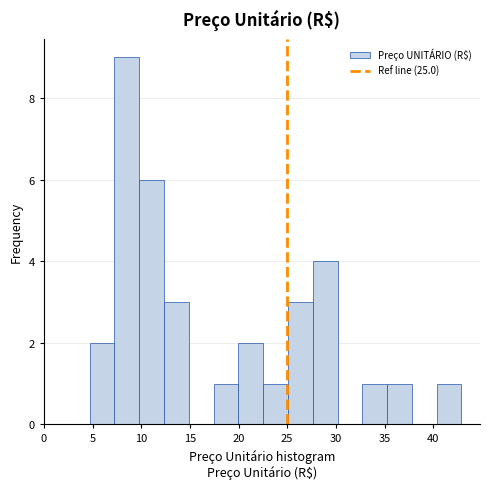

Reading left to right, transcribe this chart: for each bar, give the range it covers on the x-axis and its height. Neither the bar edges nor the heights are printed on the chart, so give them approximately, as read against the axes.

4.5 to 7.5: 2
7.5 to 10.0: 9
10.0 to 12.5: 6
12.5 to 15.0: 3
15.0 to 17.5: 0
17.5 to 20.0: 1
20.0 to 22.5: 2
22.5 to 25.0: 1
25.0 to 27.5: 3
27.5 to 30.0: 4
30.0 to 32.5: 0
32.5 to 35.5: 1
35.5 to 38.0: 1
38.0 to 40.5: 0
40.5 to 43.0: 1